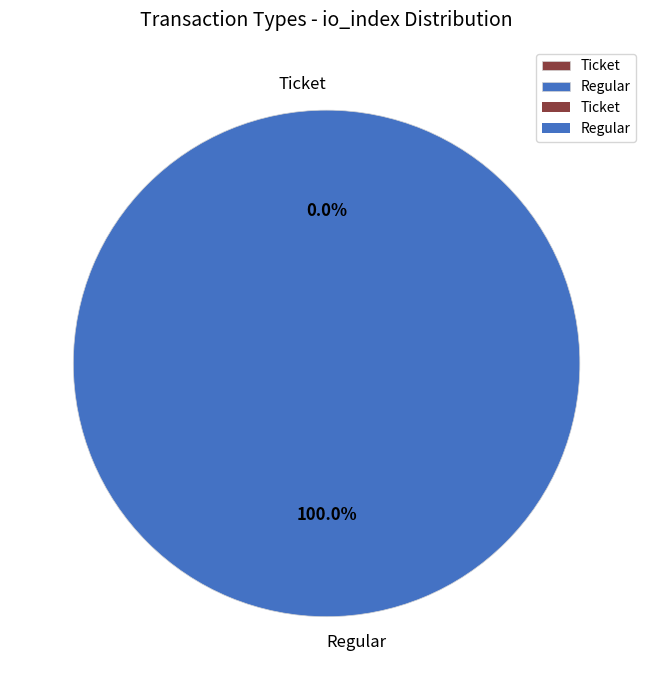

Which category accounts for the majority?

Regular